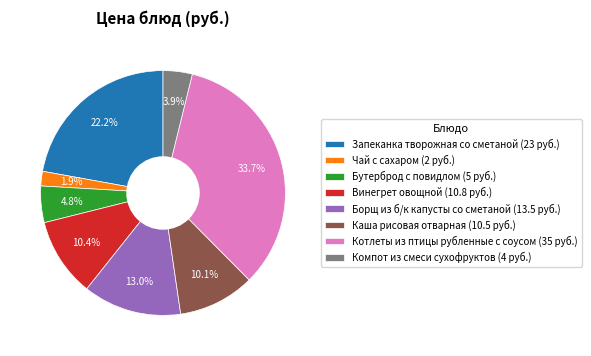

To the nearest percent, what is the combined percentage of Бутерброд с повидлом and Запеканка творожная со сметаной?

27%